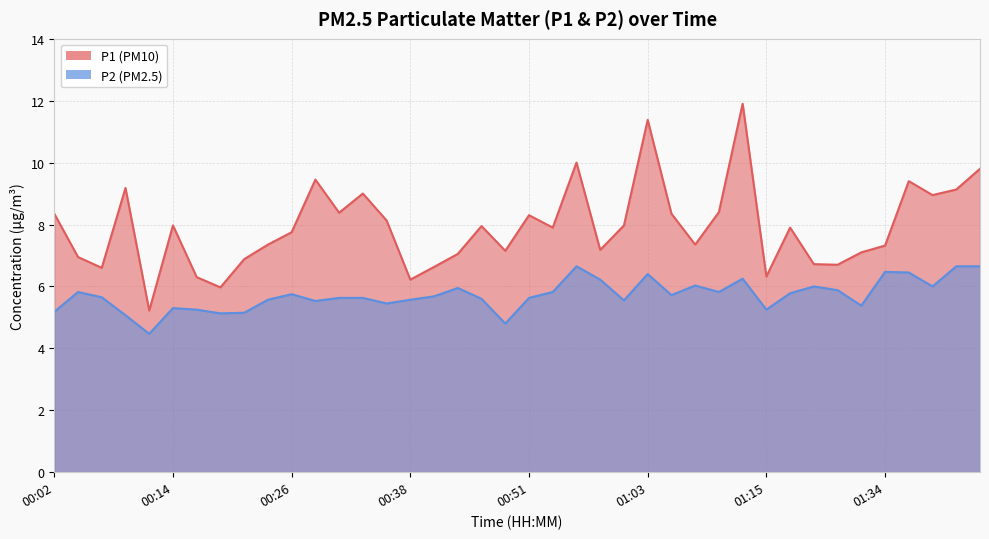

True or false: P1 has a value of 11.2 at 01:34.

False